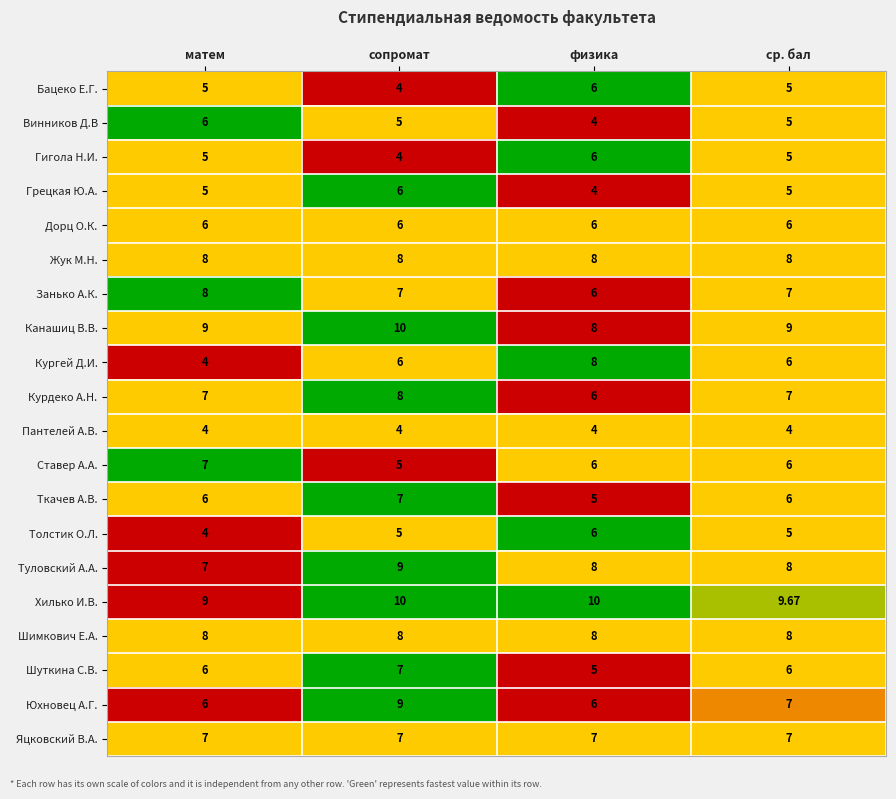

What is the greatest value displayed?

10.0